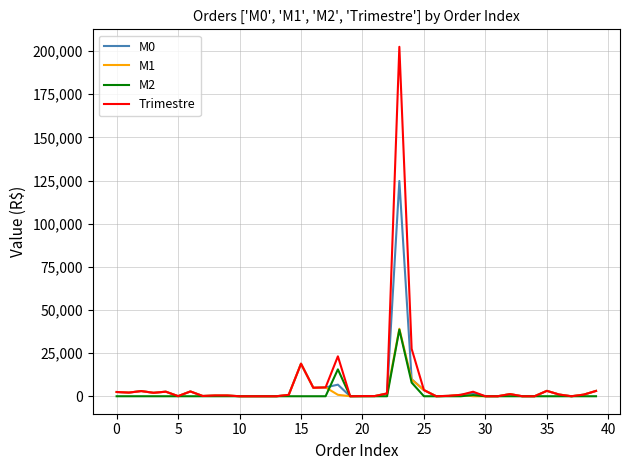

How many distinct data groups are displayed?

4